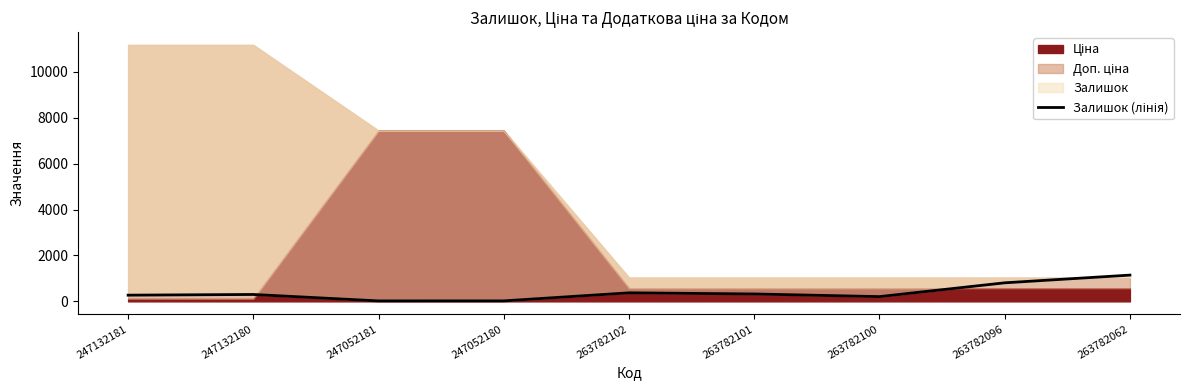

Which category has the highest value across all series?

263782062